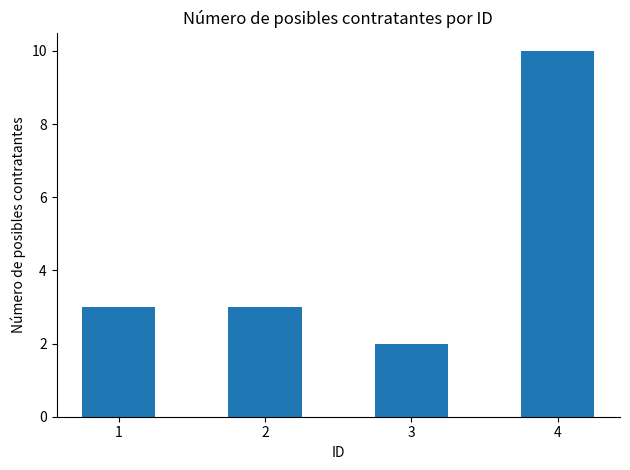

What is the value of the 1st bar from the left?

3